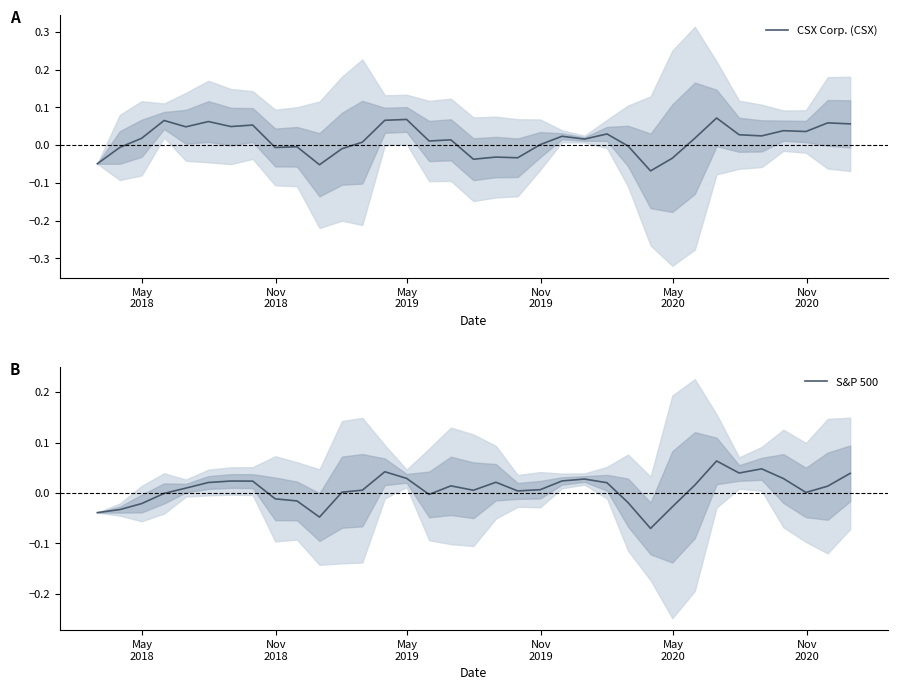

True or false: CSX Corp. (CSX) and S&P 500 intersect in this chart.

True